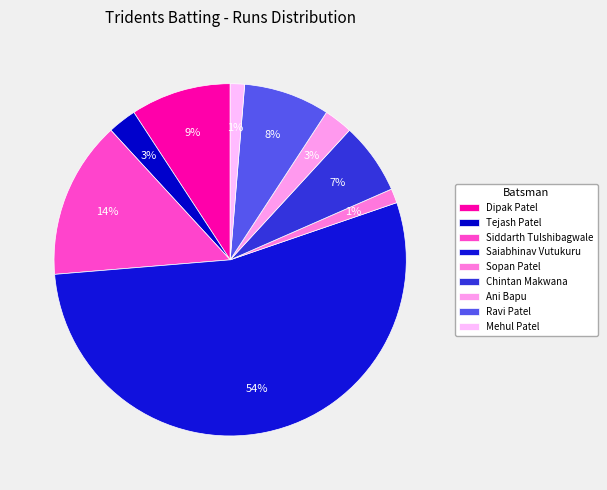

To the nearest percent, what is the difference between the largest and smallest slice percentages?

53%